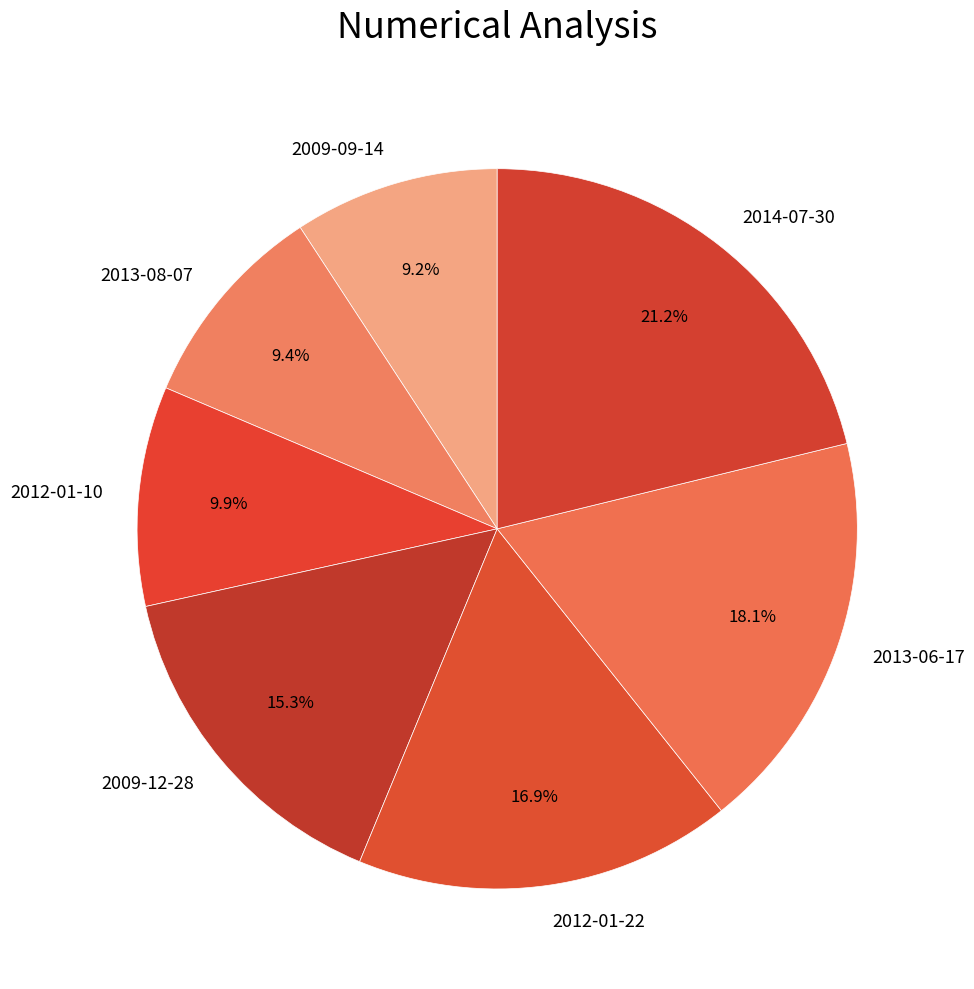

How many slices are in this pie chart?

7